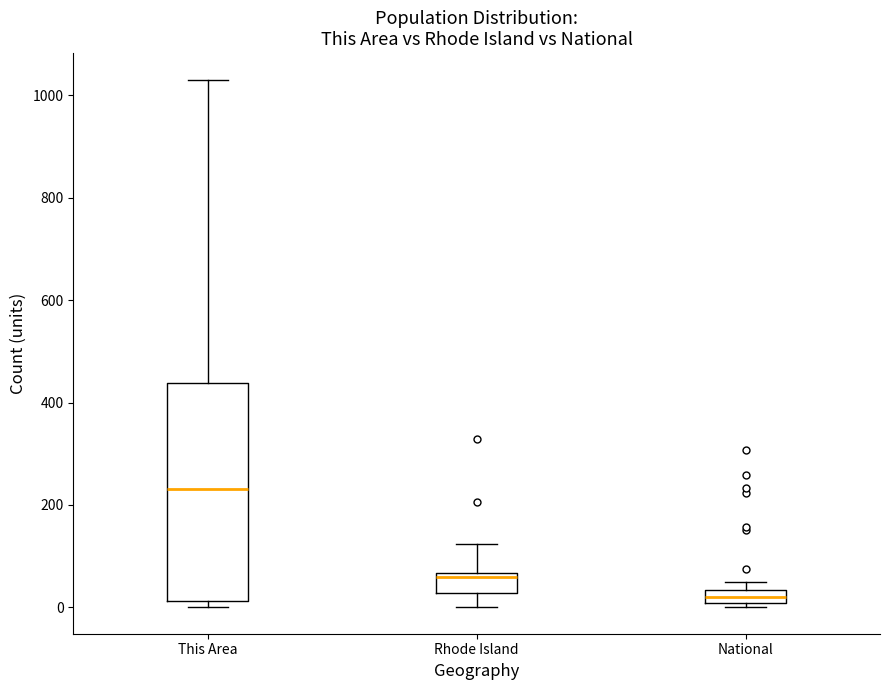

Where is the lower edge of the box for This Area on the y-axis? The values are not printed on the chart, so give them approximately, as read against the axis.

20